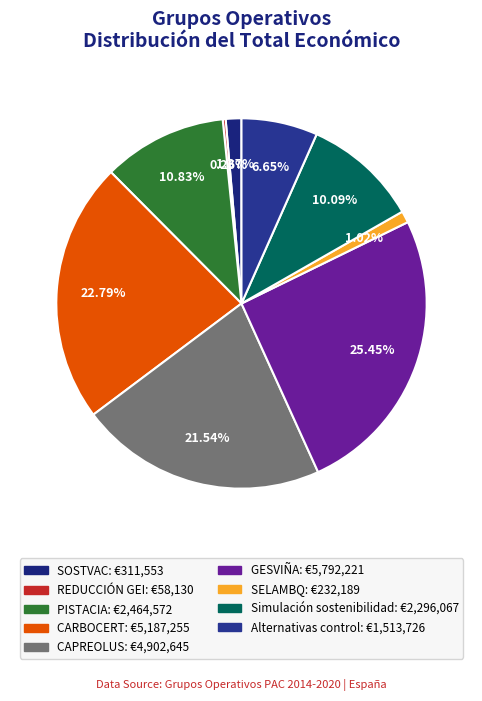

Is SOSTVAC the majority of the pie?

No